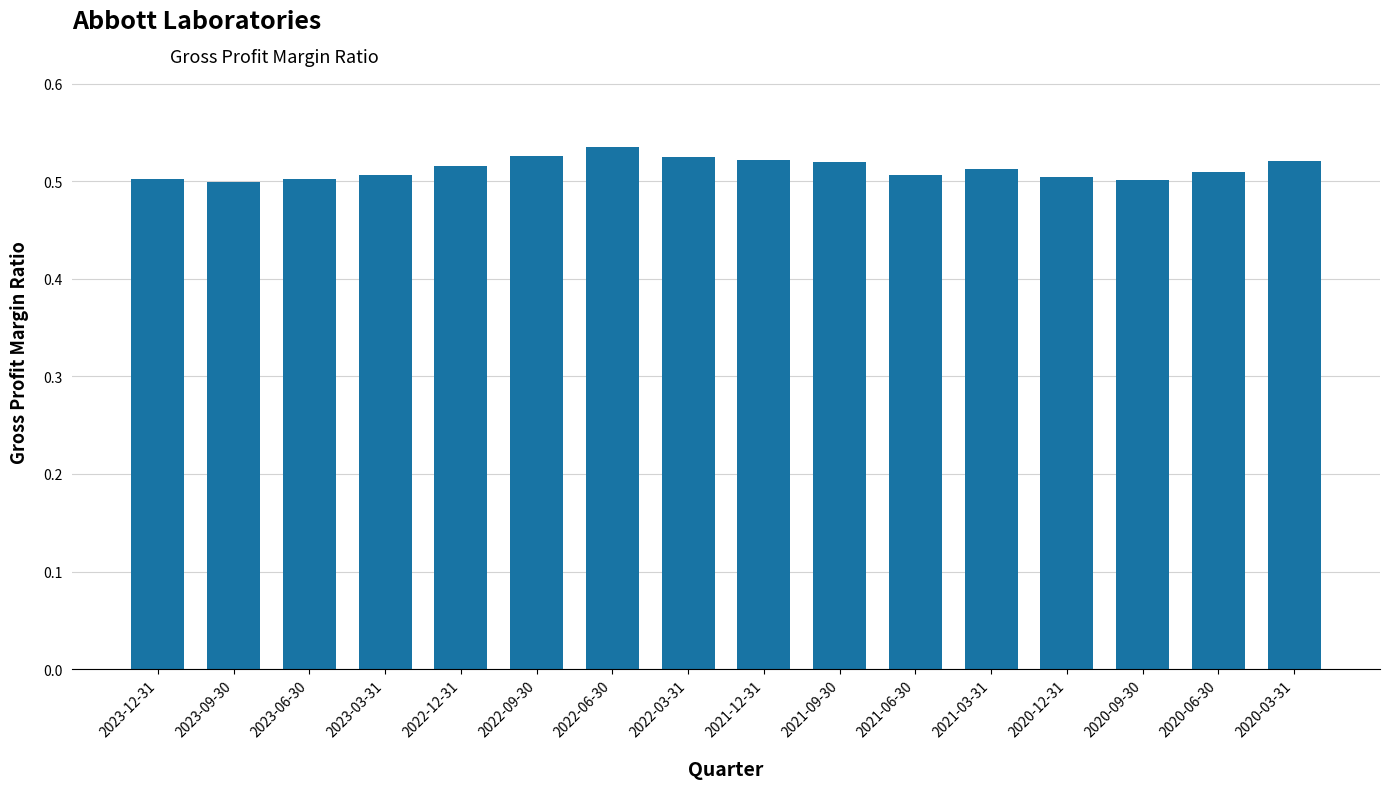

What is the sum of all values?

8.2